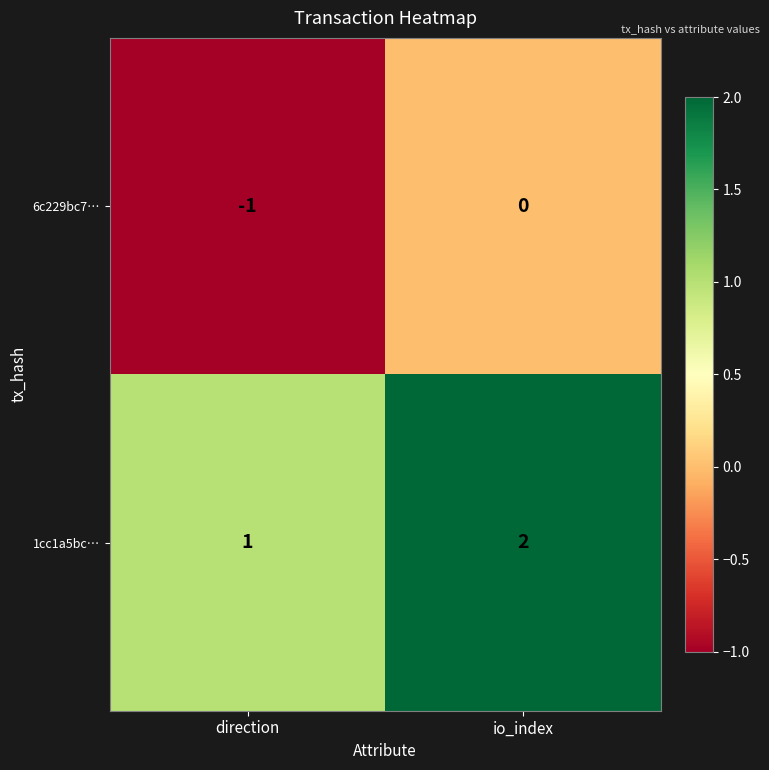

Rank the series by their average value, from highest to lowest.

1cc1a5bc…, 6c229bc7…